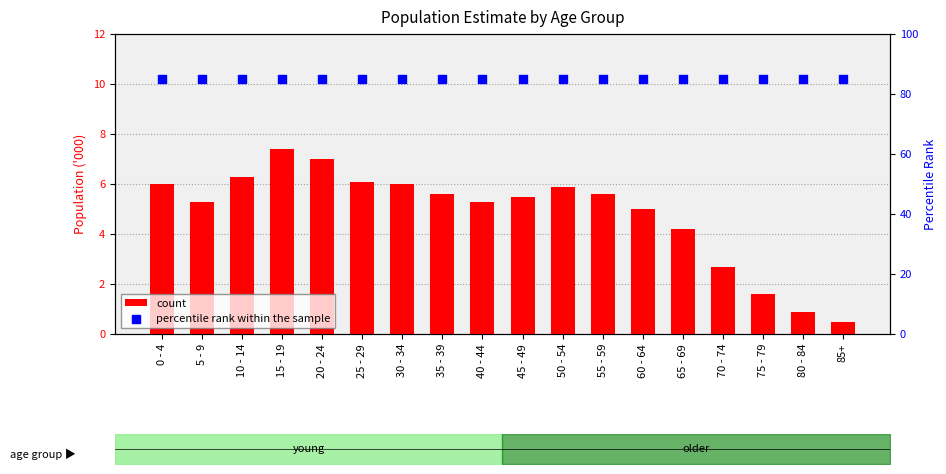

Is the value of percentile rank within the sample at 45 - 49 greater than the value of count at 65 - 69?

Yes